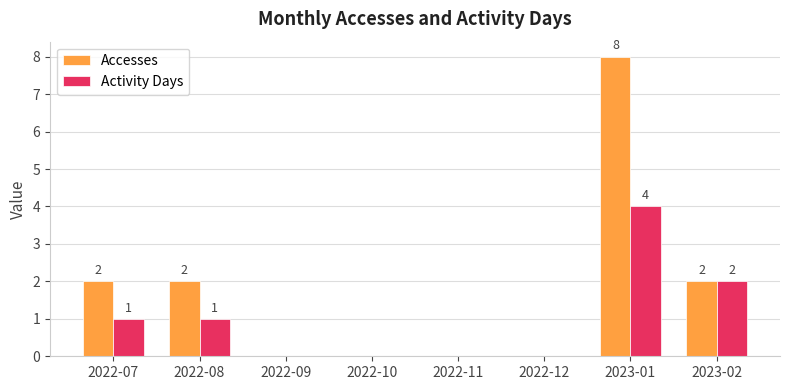

Which series changed the most between 2022-07 and 2022-12?

Accesses